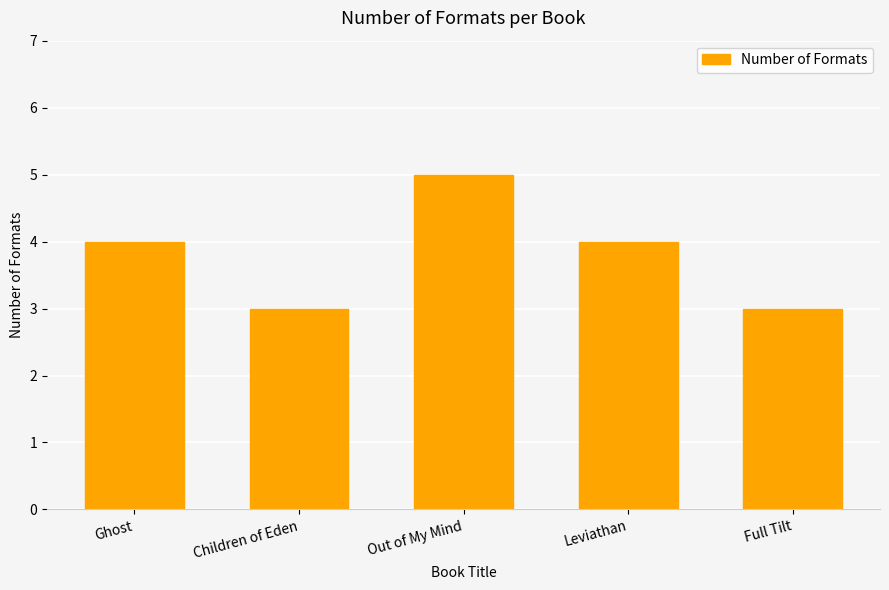

How many values are between 3 and 4?

4